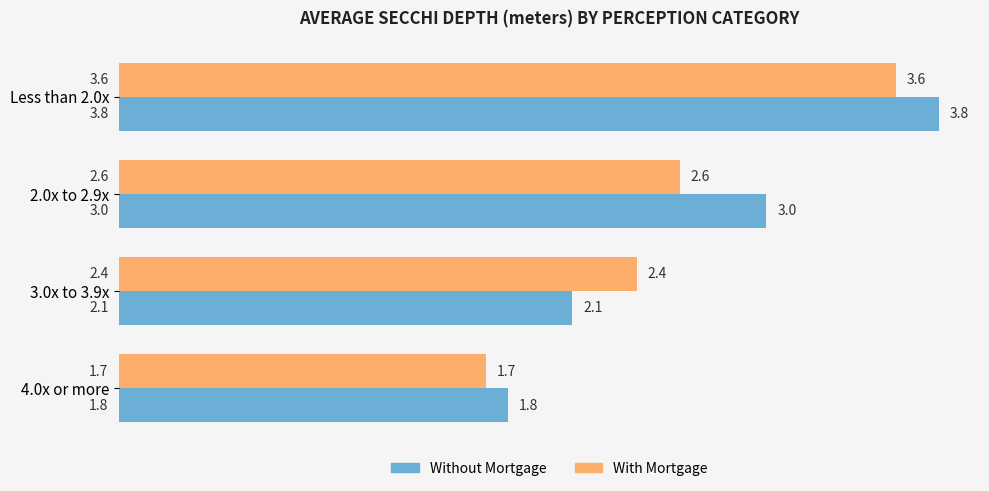

What is the difference between the Without Mortgage values at 3.0x to 3.9x and Less than 2.0x?

1.7